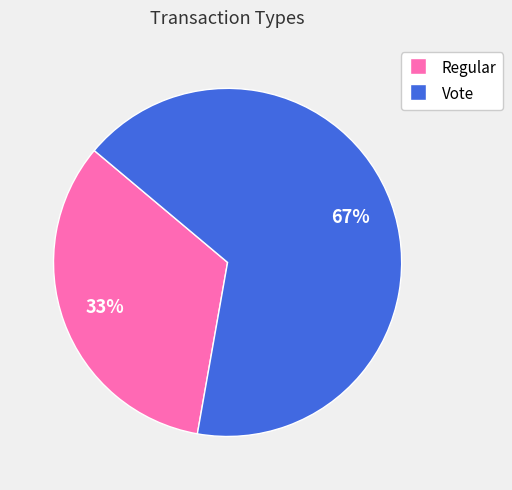

Which slice represents more than half of the pie?

Vote